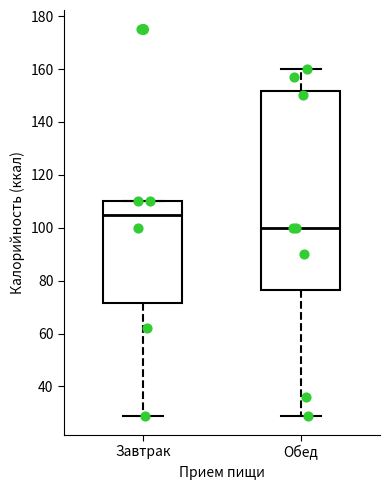

Which box is the tallest, from its lower edge to its upper edge?

Обед